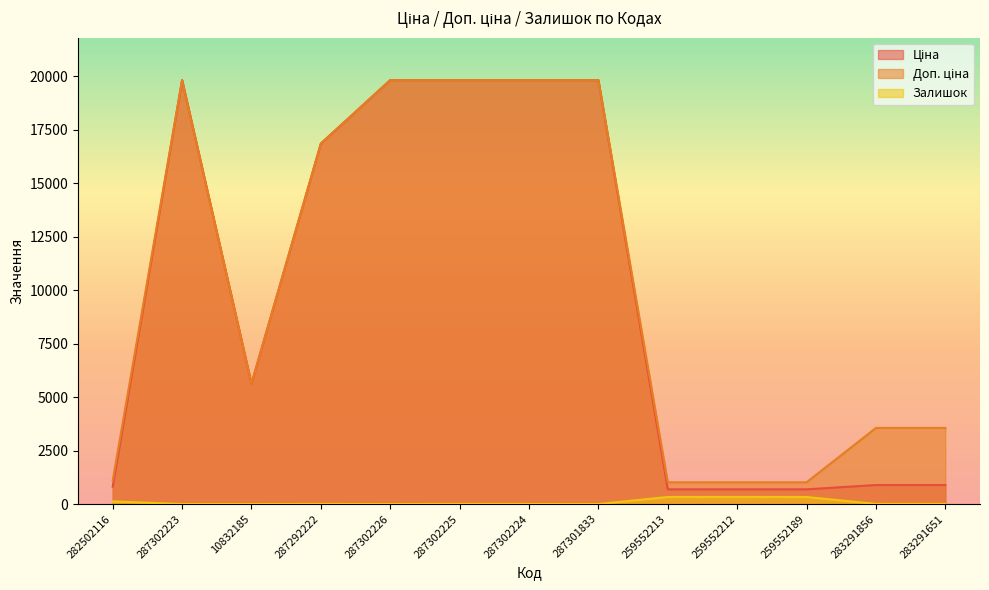

True or false: Залишок and Доп. ціна intersect in this chart.

False